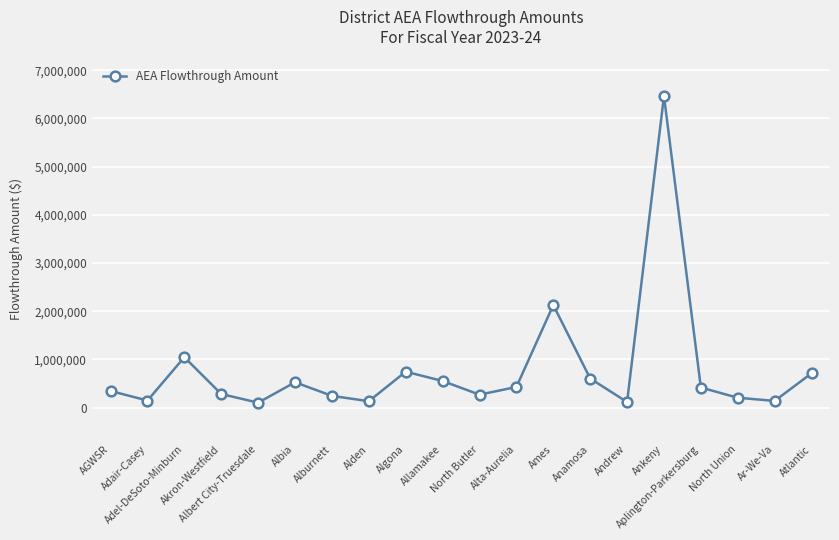

What is the greatest value displayed?

6464711